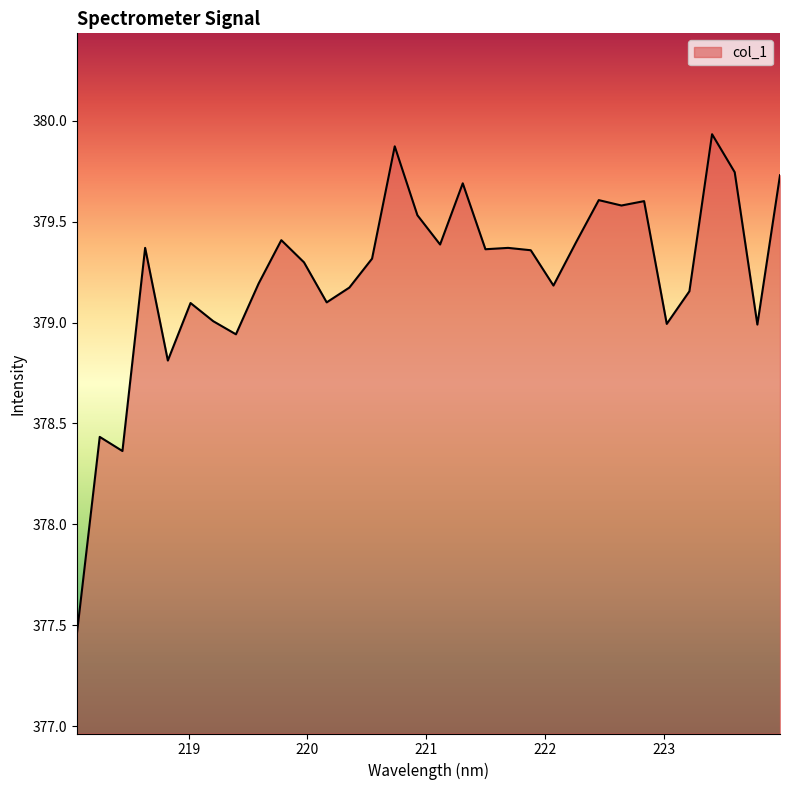

What is the greatest value displayed?

379.9